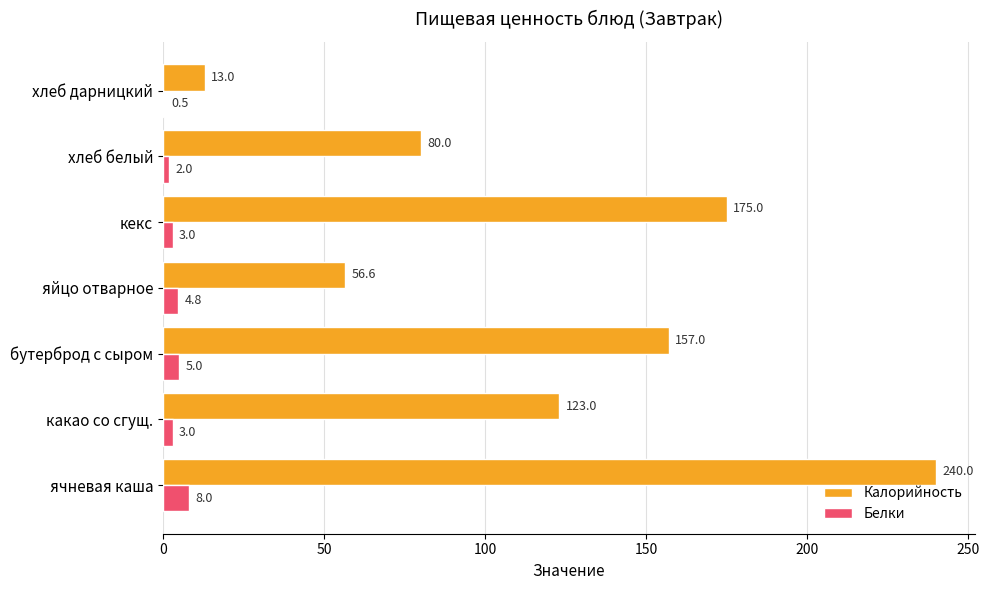

What is the sum of all Белки values?

26.3